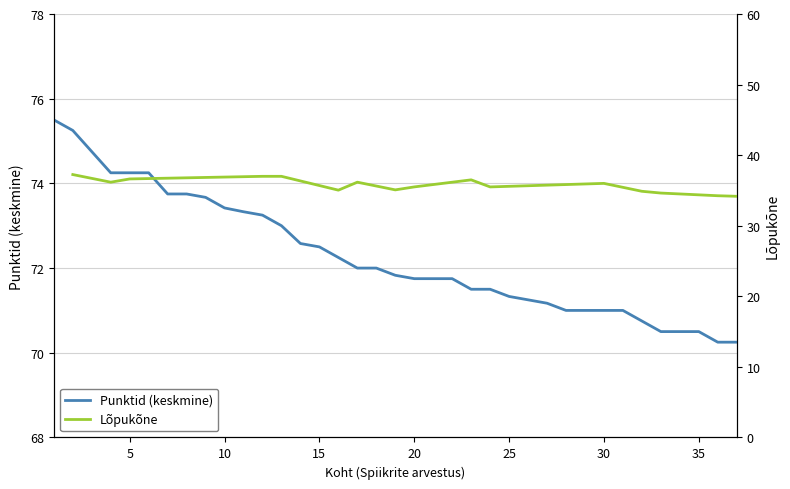

Is it true that the value at 9 is 37.2?

False